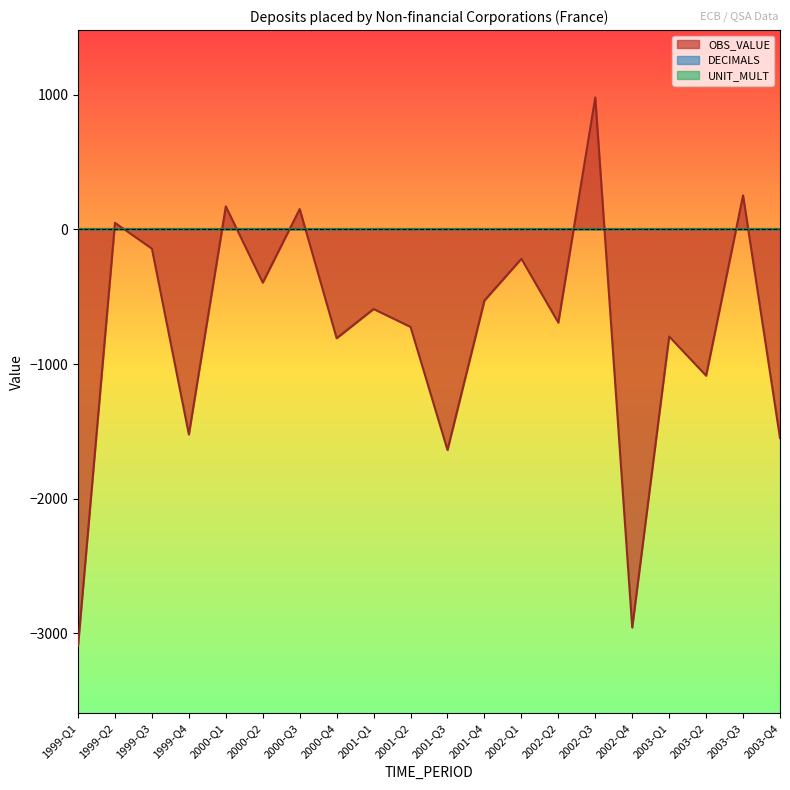

How many series are shown in this chart?

3